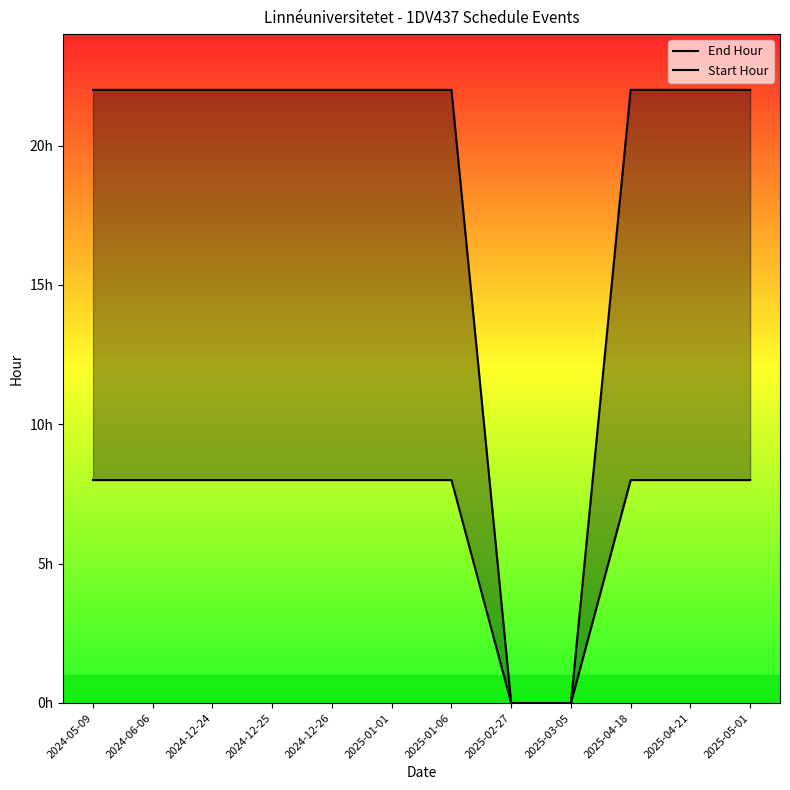

What is the total value across all series at 2024-12-24?

30